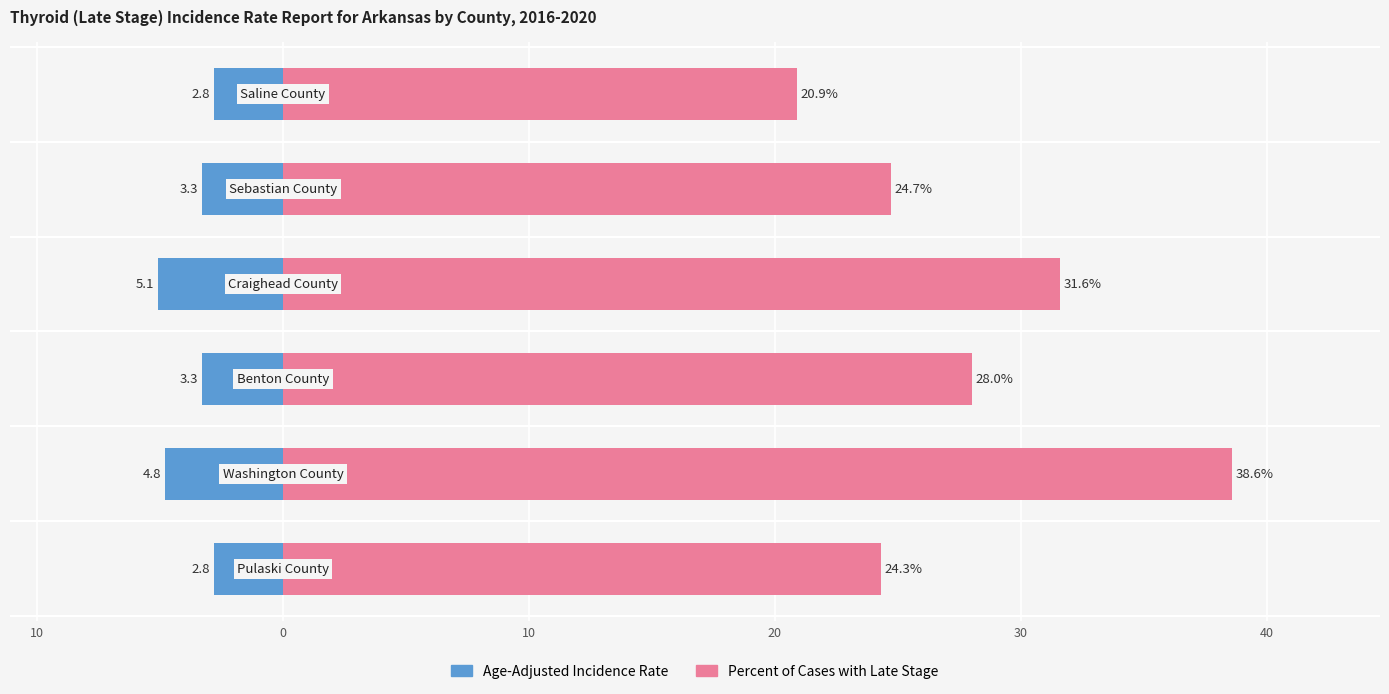

What is the smallest value displayed?

-5.1